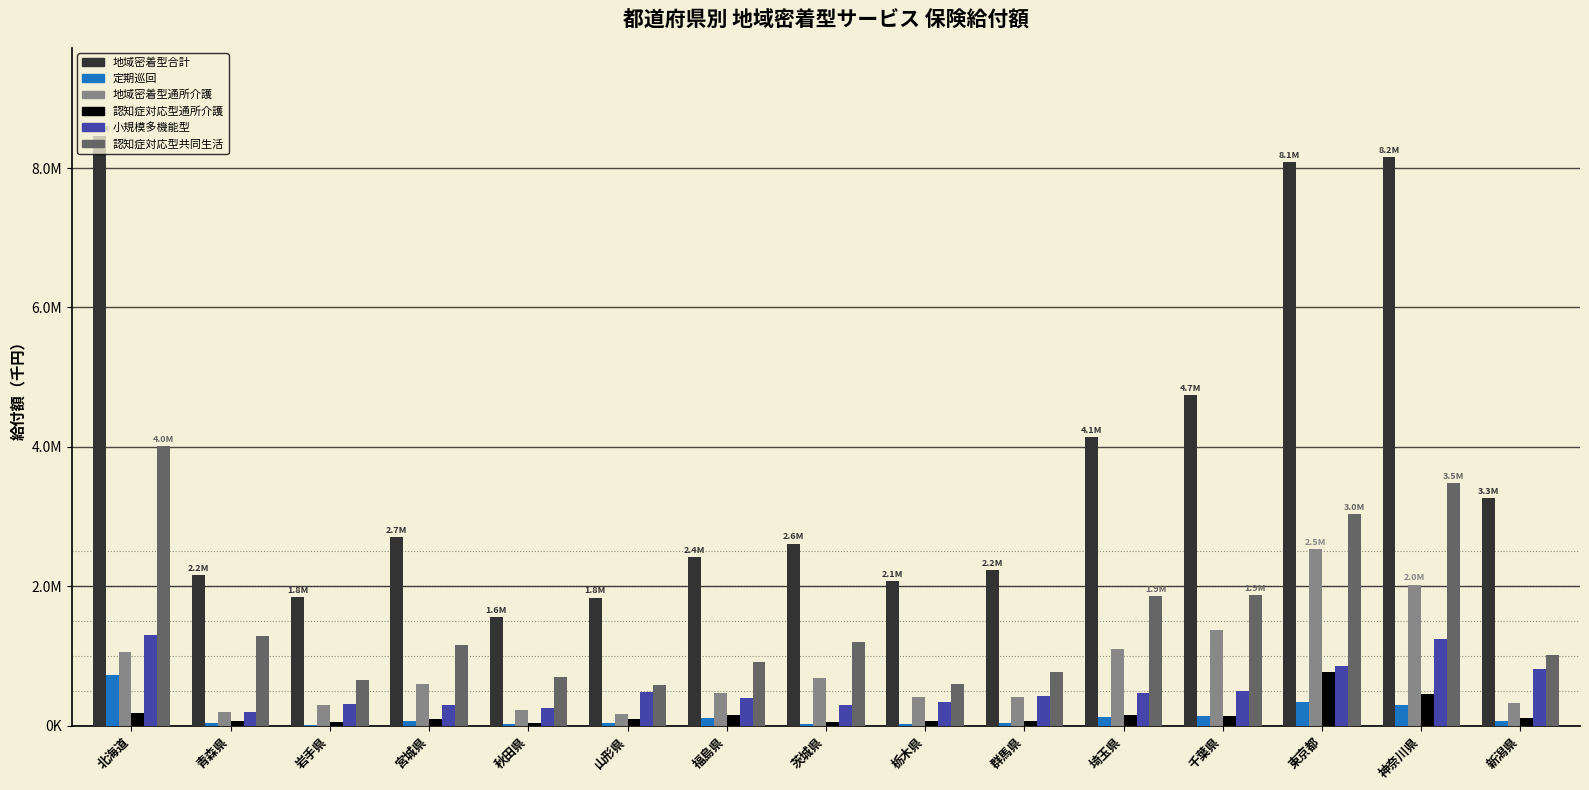

What are all the series names shown in the legend?

地域密着型合計, 定期巡回, 地域密着型通所介護, 認知症対応型通所介護, 小規模多機能型, 認知症対応型共同生活